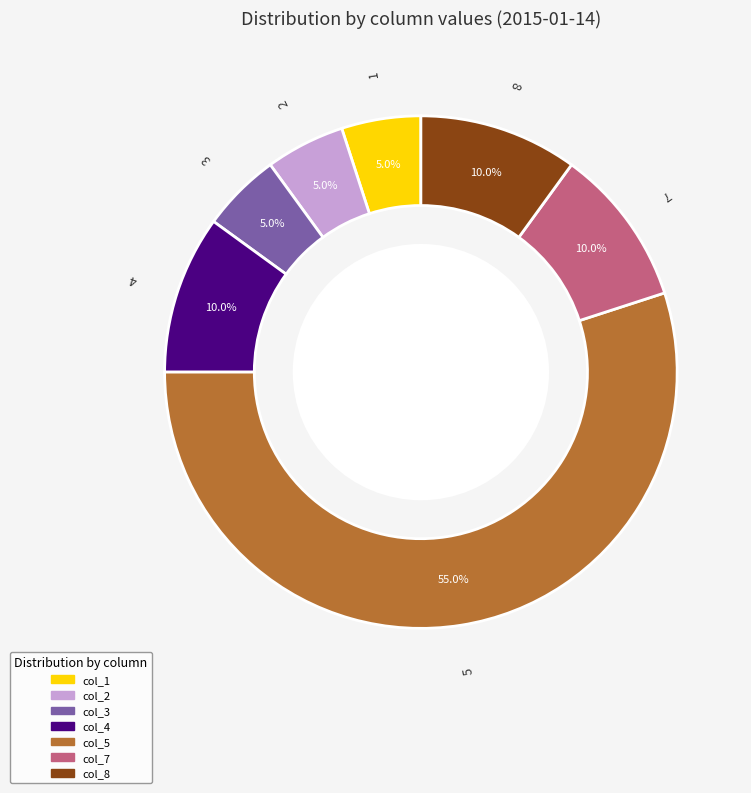

Is there any slice that represents more than half of the pie?

Yes